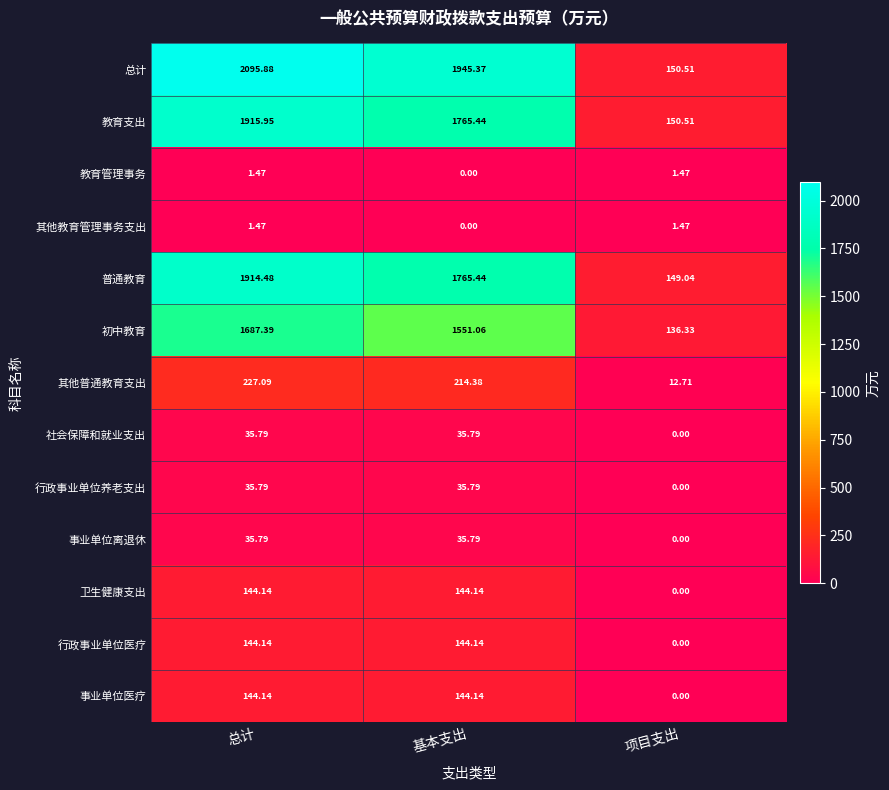

Which series has the largest total across all categories?

总计